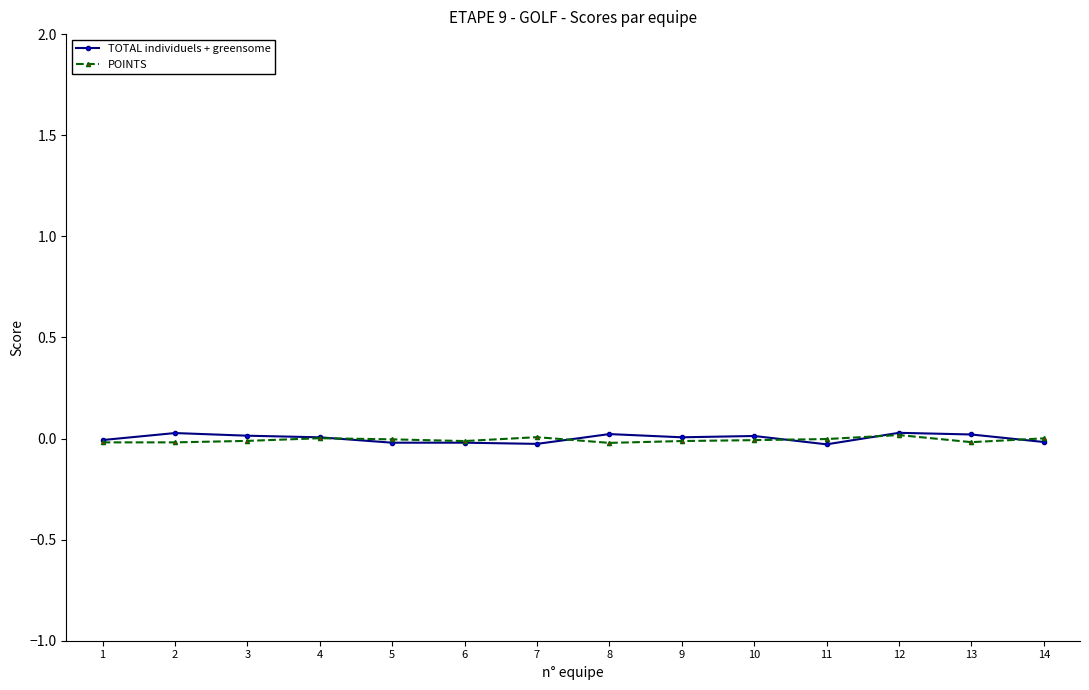

True or false: POINTS has more than 1 interior local peaks.

True